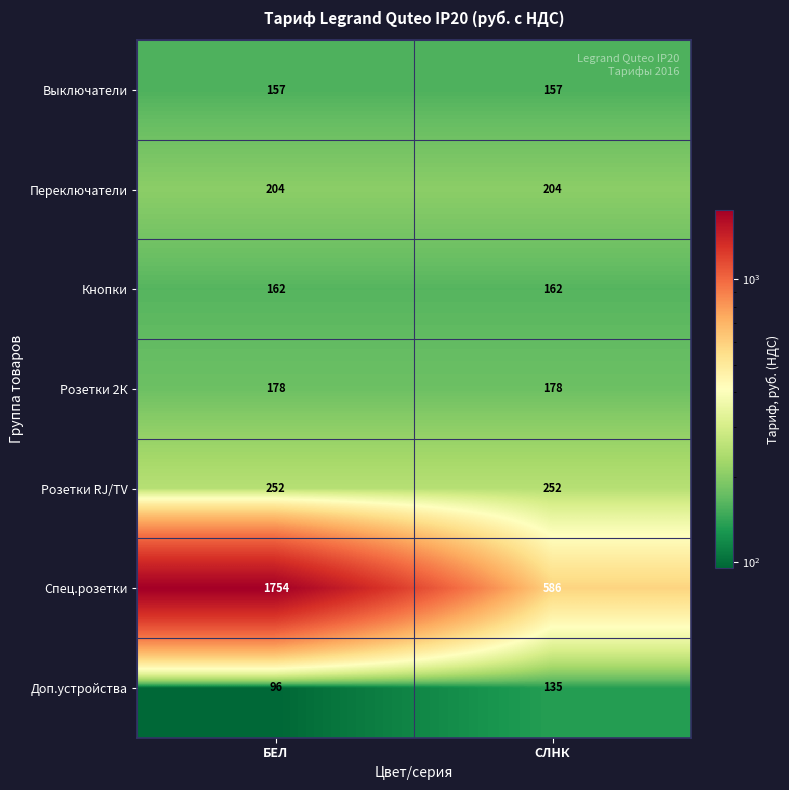

Rank the series by their maximum value, from highest to lowest.

Спец.розетки, Розетки RJ/TV, Переключатели, Розетки 2К, Кнопки, Выключатели, Доп.устройства